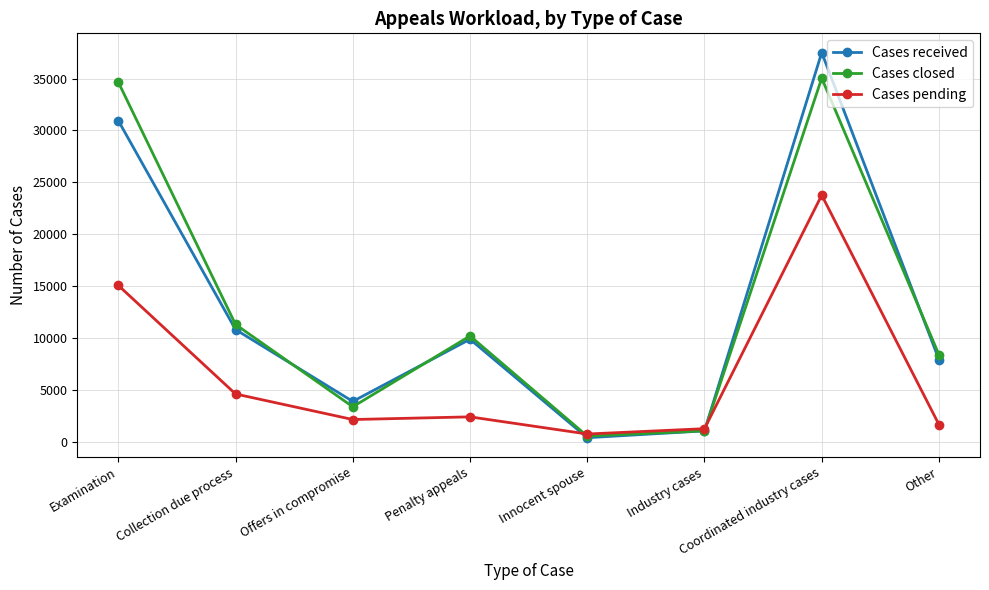

What is the total value across all series at Other?

17897